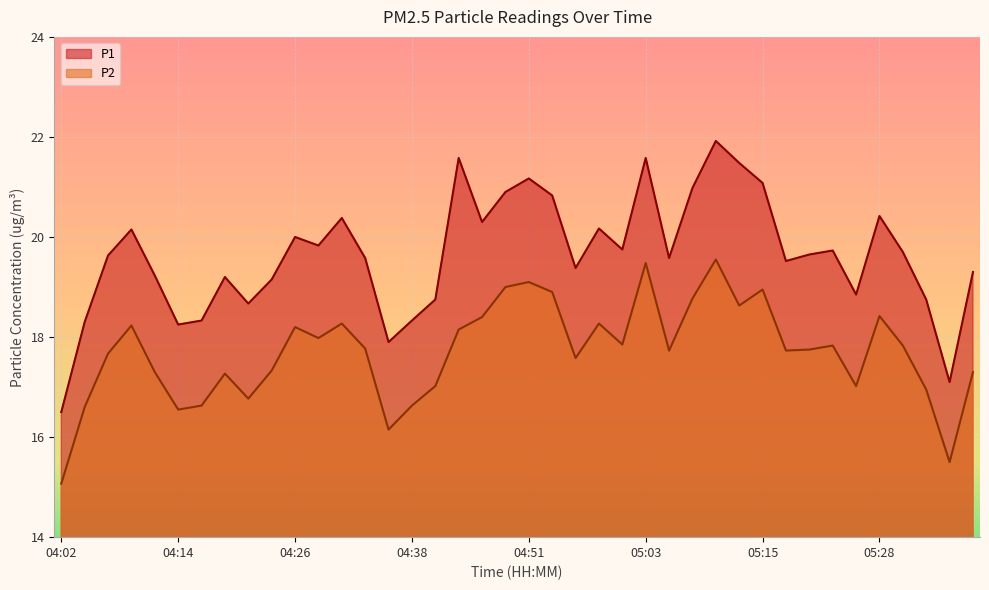

The P1 series shows 19.6 at 04:33. True or false?

True